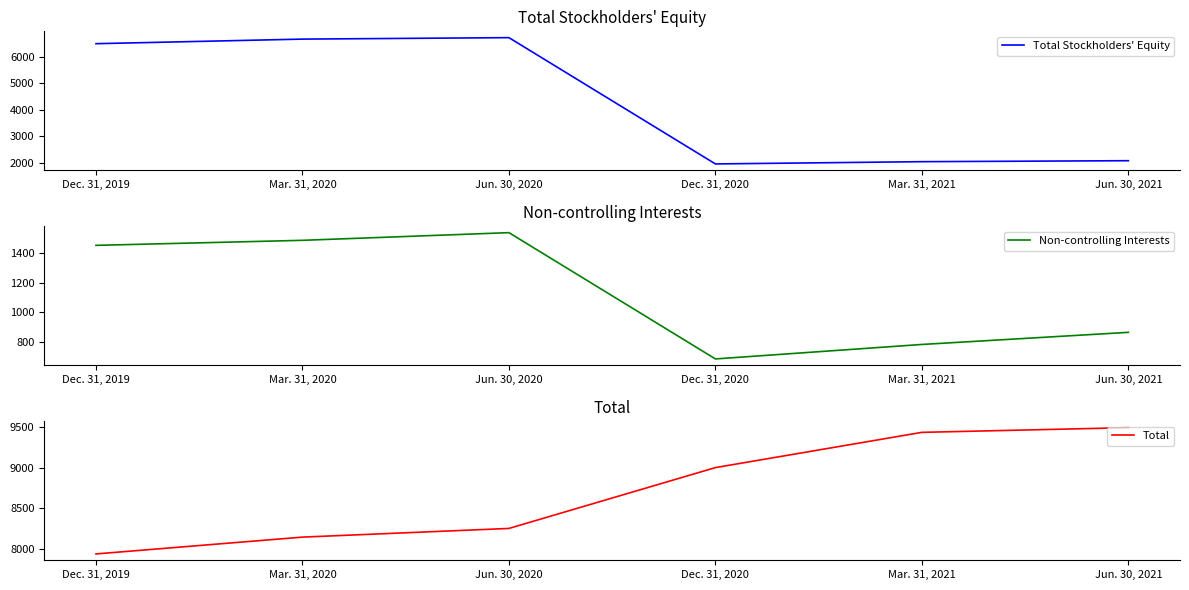

True or false: Total Stockholders' Equity has a value of 3381 at Jun. 30, 2020.

False